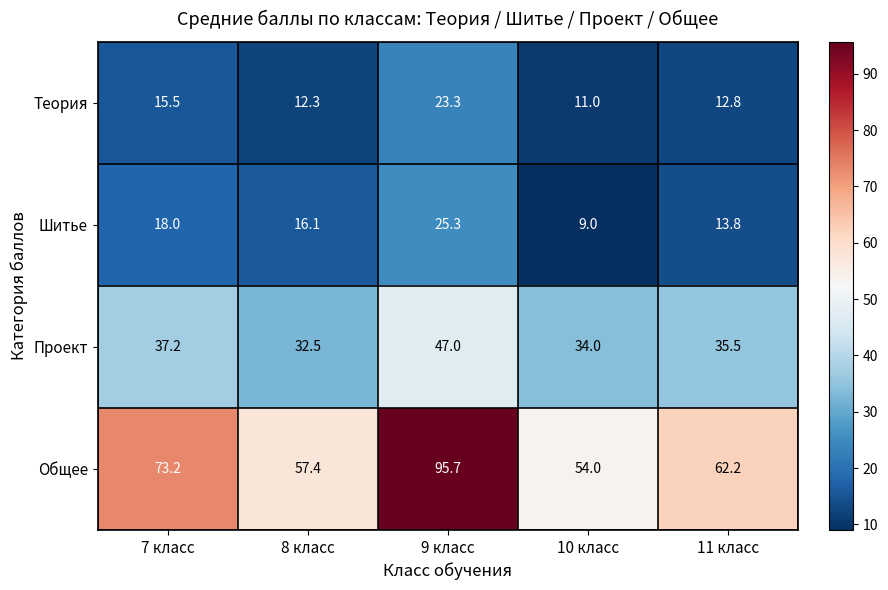

Reading right to left, extract all data points from this chart.

Теория: 11 класс=12.8	10 класс=11.0	9 класс=23.3	8 класс=12.3	7 класс=15.5
Шитье: 11 класс=13.8	10 класс=9.0	9 класс=25.3	8 класс=16.1	7 класс=18.0
Проект: 11 класс=35.5	10 класс=34.0	9 класс=47.0	8 класс=32.5	7 класс=37.2
Общее: 11 класс=62.2	10 класс=54.0	9 класс=95.7	8 класс=57.4	7 класс=73.2